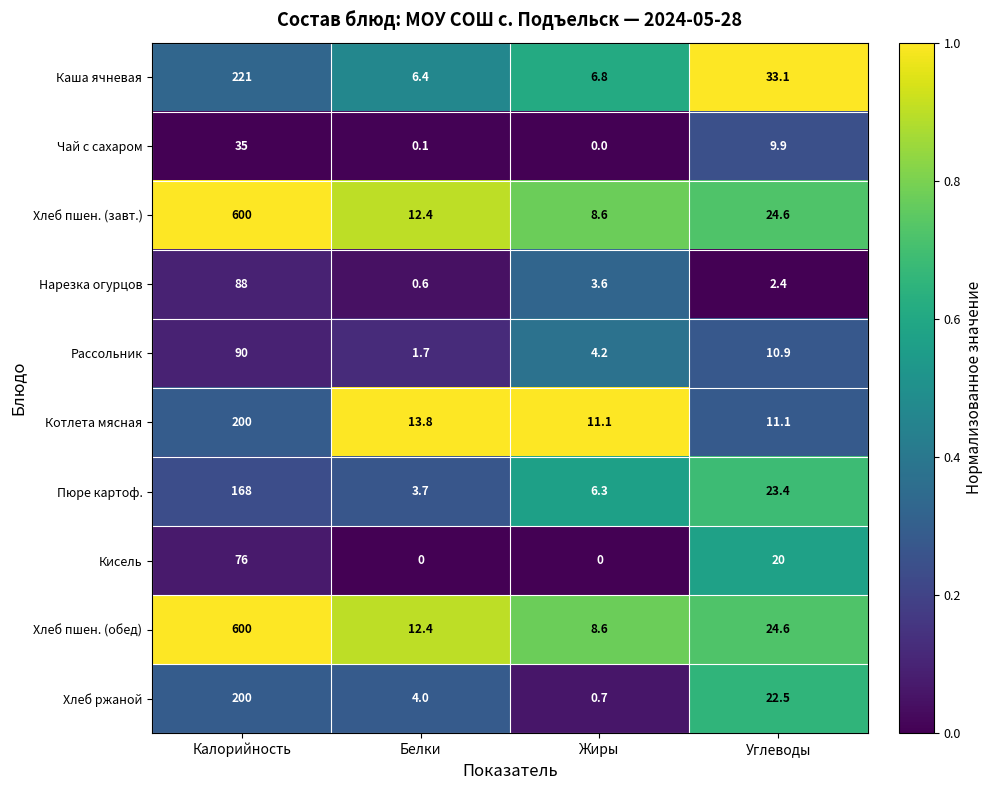

What is the difference between the highest and lowest values at Жиры?

11.1